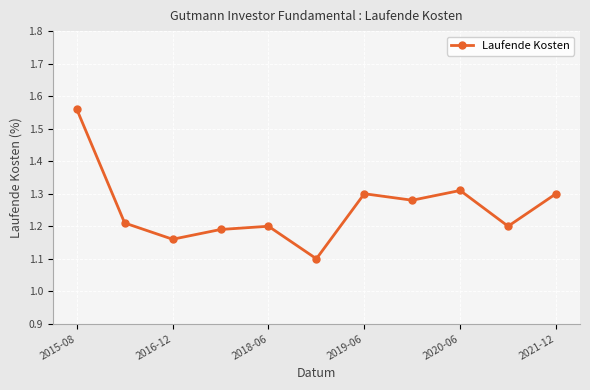

What is the difference between the maximum and minimum values?

0.5